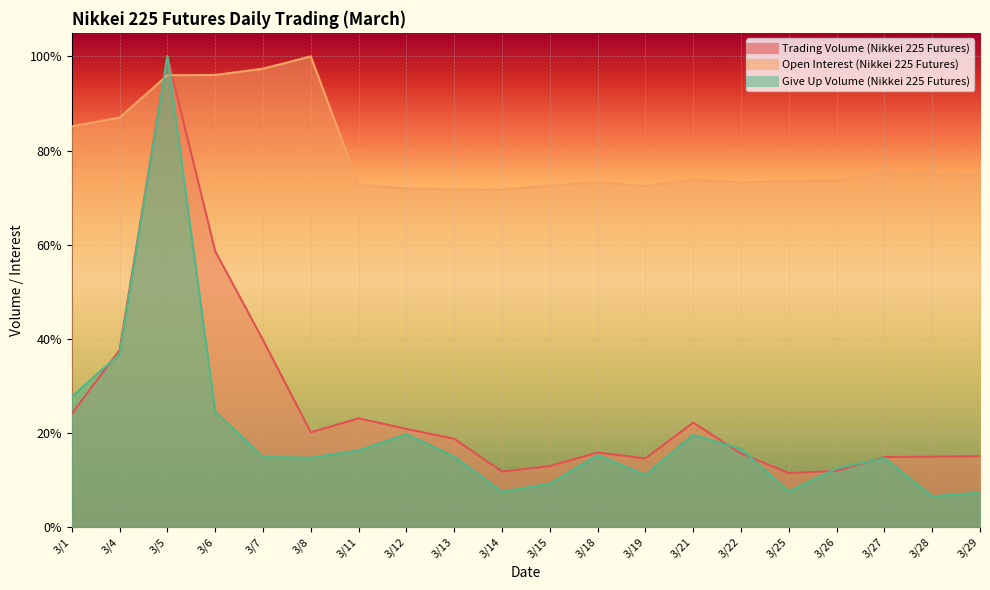

What is the sum of all Trading Volume (Nikkei 225 Futures) values?

5.0